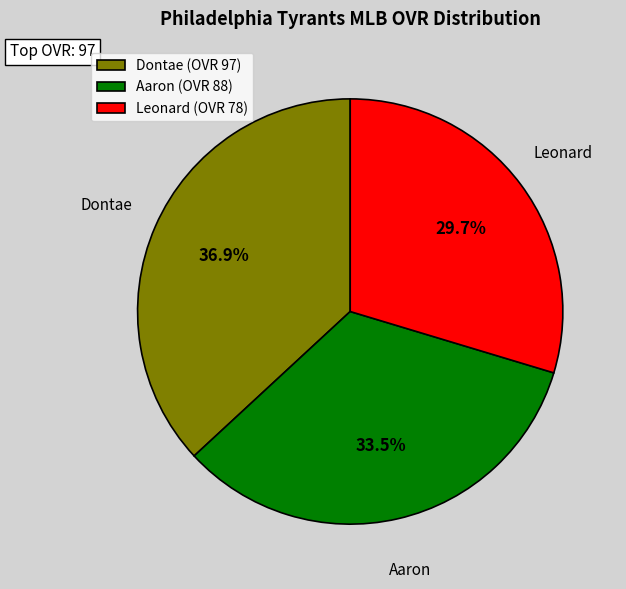

How many segments does this pie chart have?

3